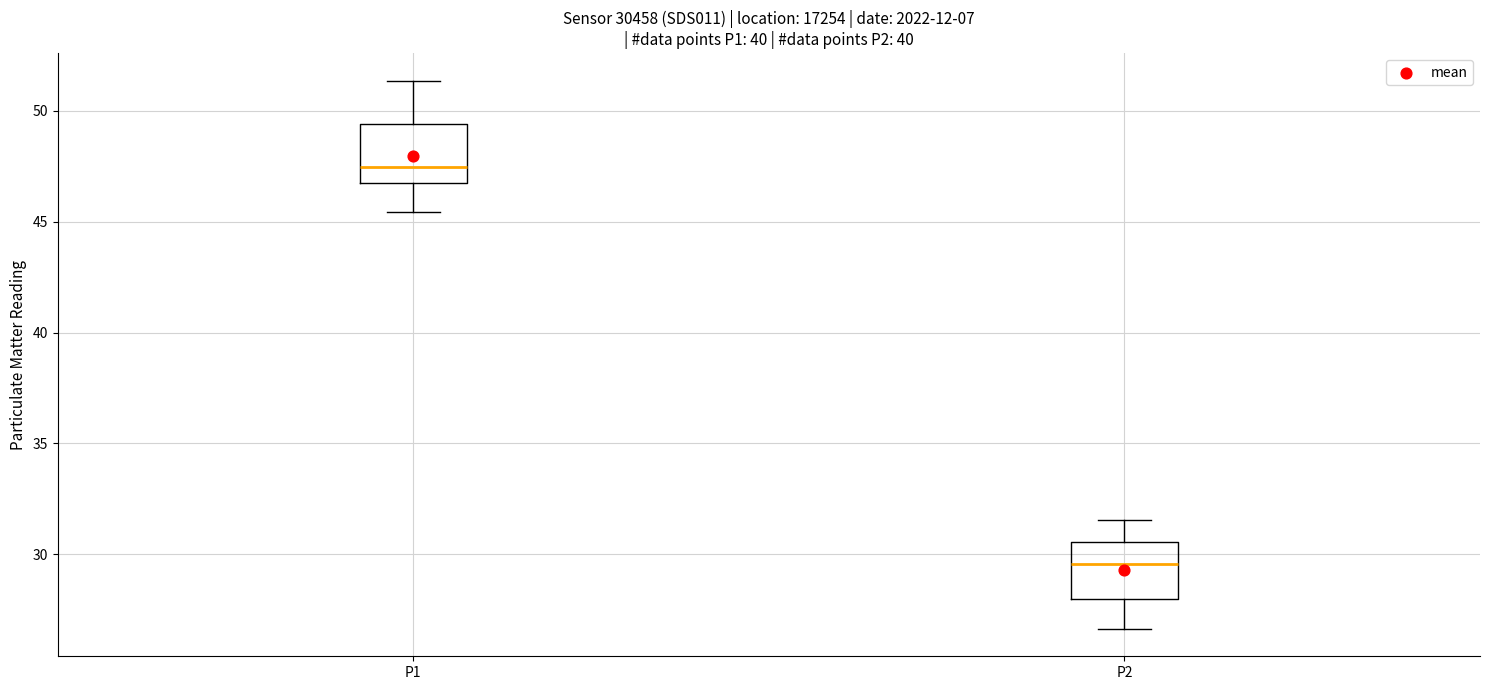

Which box has the lowest median line?

P2